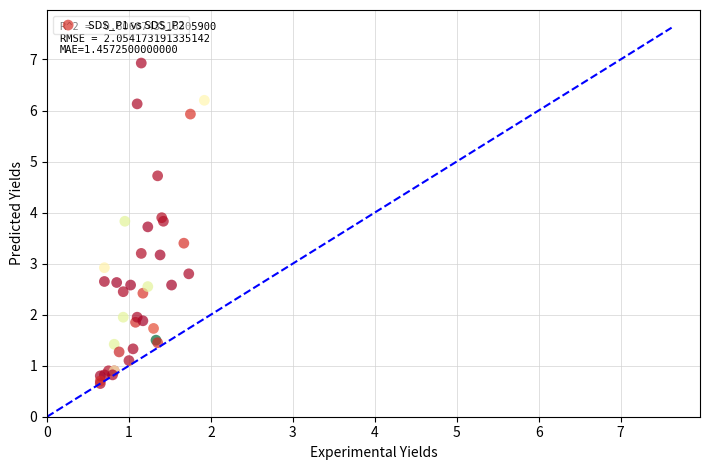

What Y value in the scatter plot is closest to 3?

2.9